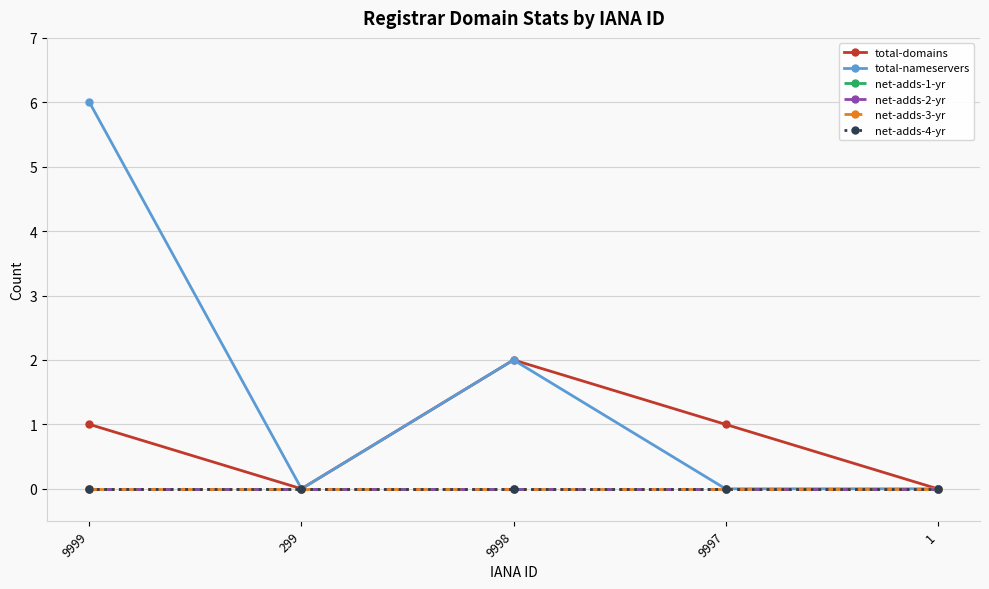

What is the label of the 4th point from the right?

299